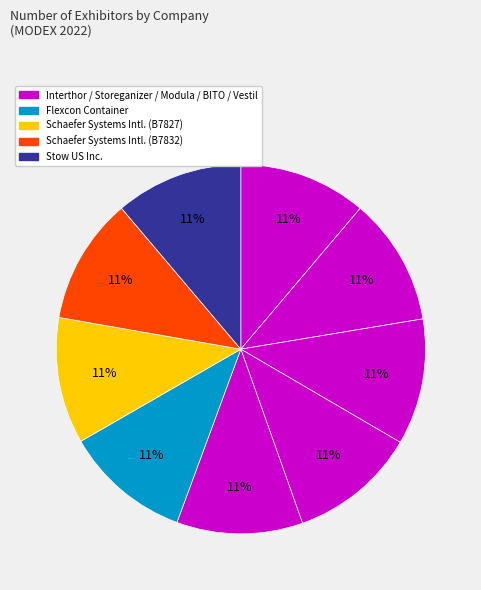

Count the number of slices in the pie.

9